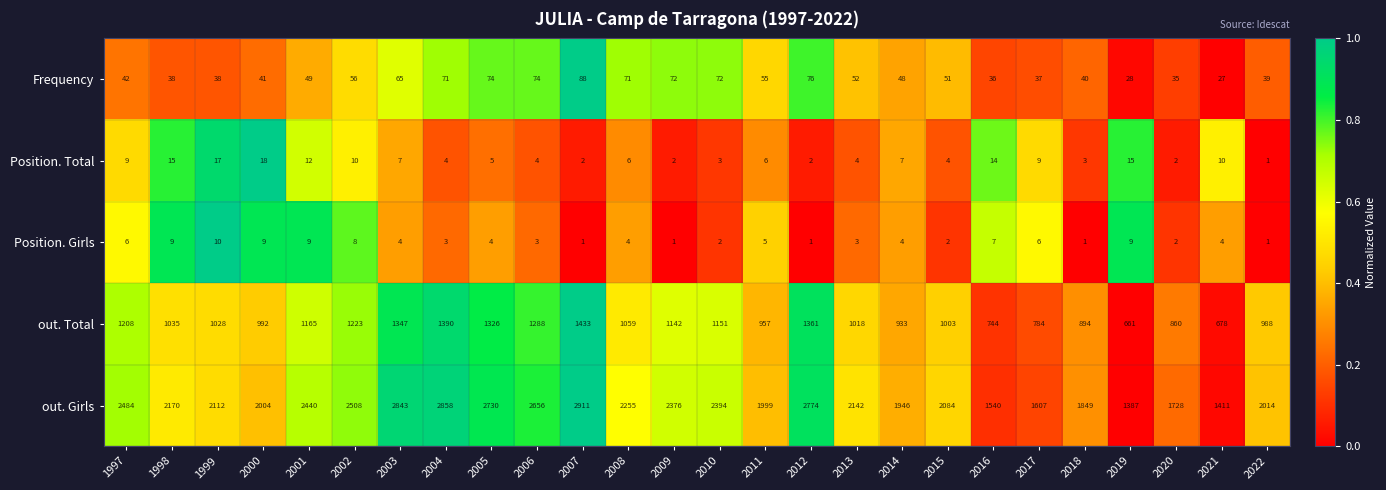

True or false: Frequency has a value of 55 at 2011.

True